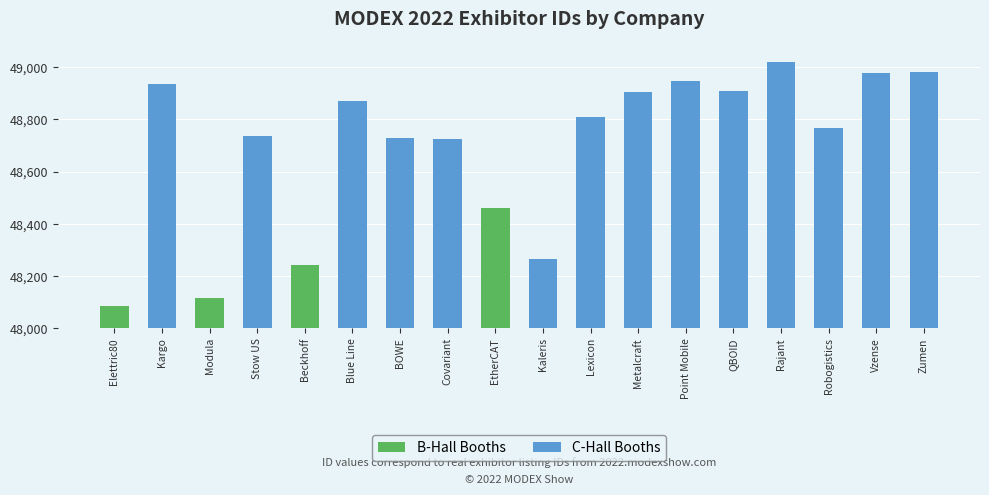

At Point Mobile, list the series in order from smallest to largest.

B-Hall Booths, C-Hall Booths